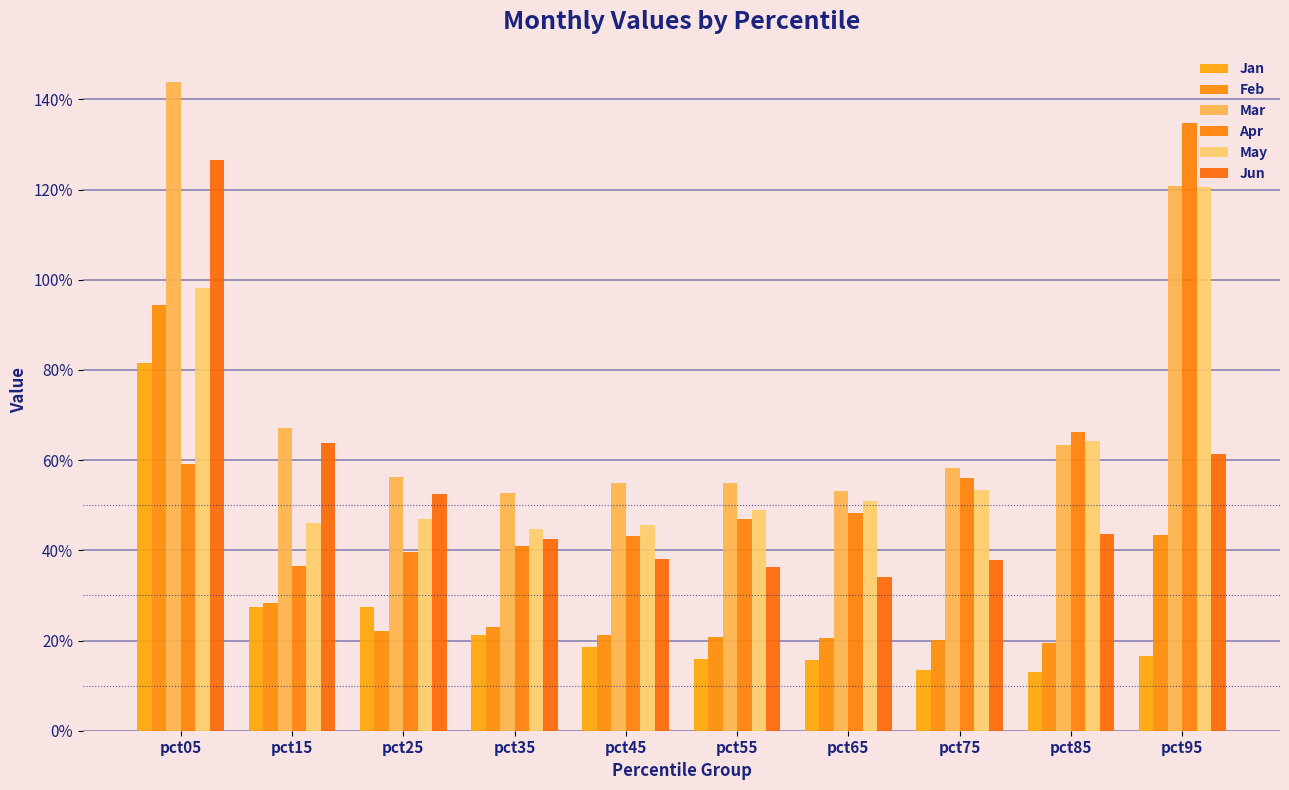

At which category is the sum across all series the highest?

pct05